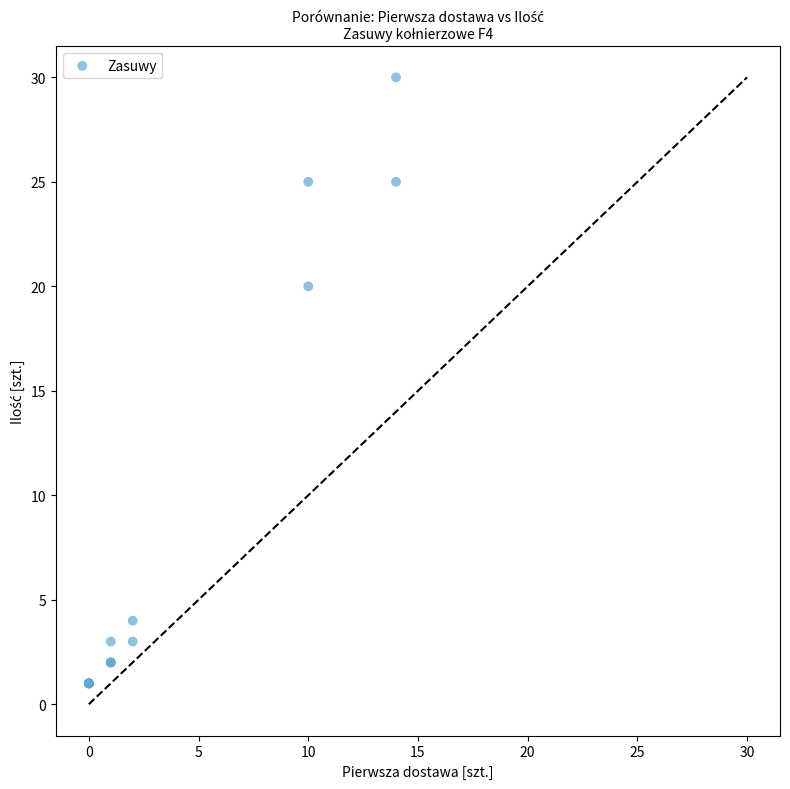

What Y value in the scatter plot is closest to 15?

20